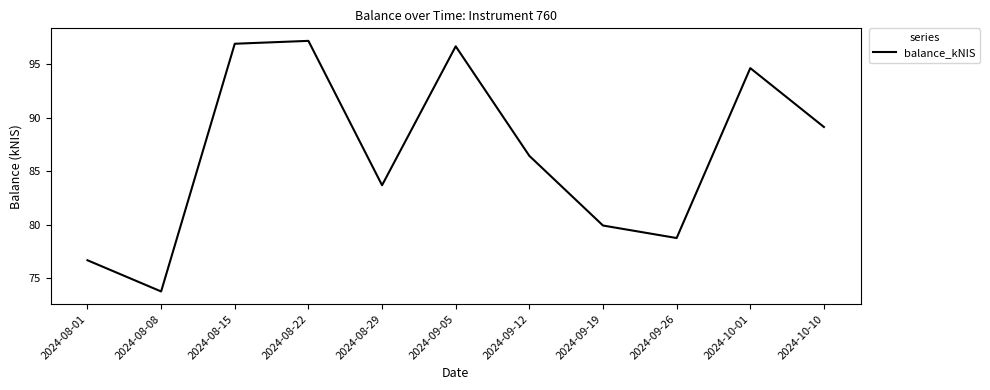

At which category does the data reach its first local peak?

2024-08-22